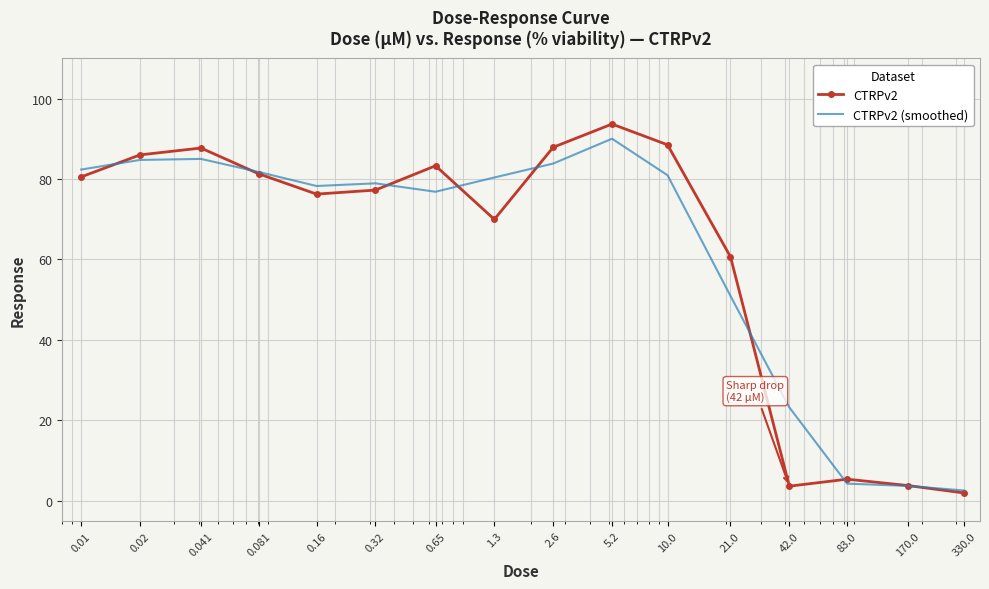

What is the highest value of the CTRPv2 (smoothed) series?

90.0